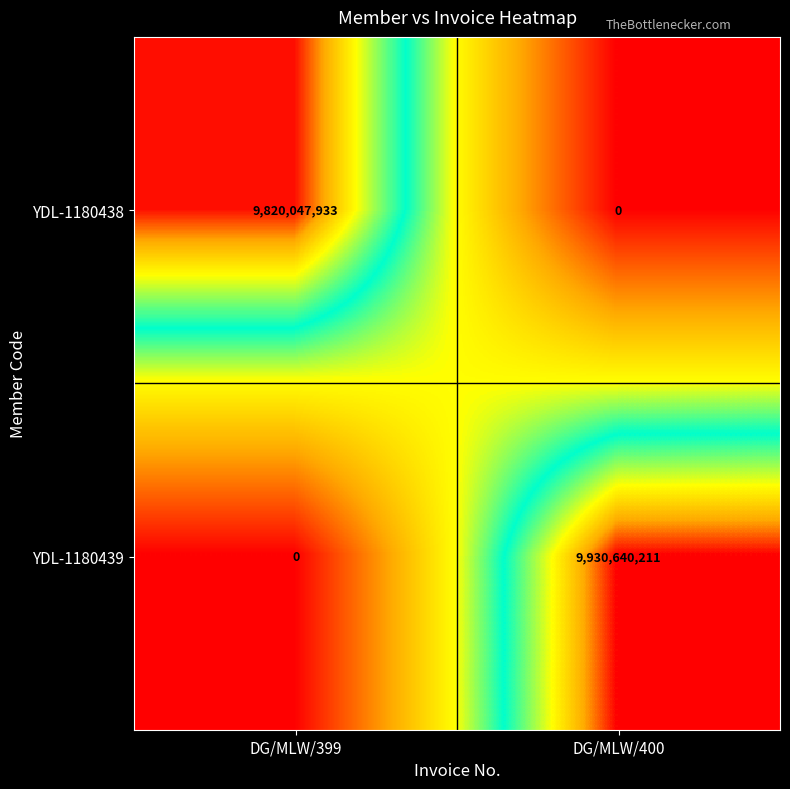

What is the difference between the highest and lowest values at DG/MLW/400?

9930640211